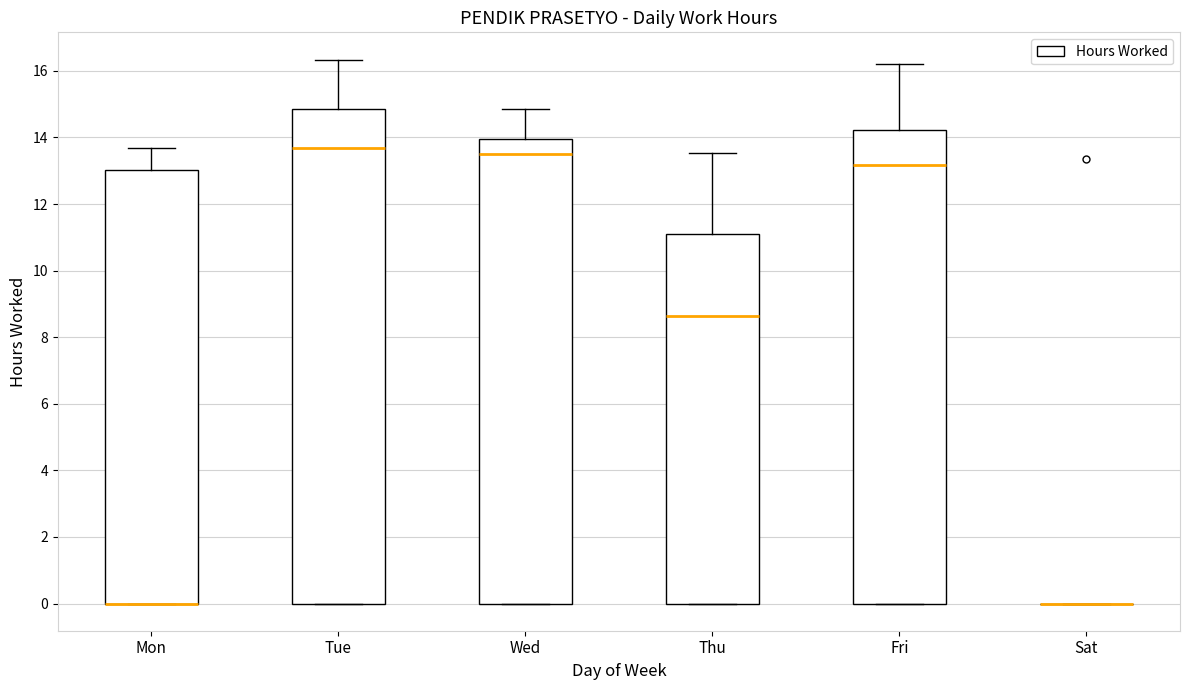

Reading left to right, read every box against the y-axis: the position of its median line, the range the box covers, and the ends of its whiskers. The values are not printed on the chart, so give them approximately, as read against the axis.

Mon: median 0.0 (drawn on the box's lower edge), box 0.0 to 13.0, whiskers 0.0 to 13.6
Tue: median 13.6, box 0.0 to 14.8, whiskers 0.0 to 16.4
Wed: median 13.6, box 0.0 to 14.0, whiskers 0.0 to 14.8
Thu: median 8.6, box 0.0 to 11.0, whiskers 0.0 to 13.6
Fri: median 13.2, box 0.0 to 14.2, whiskers 0.0 to 16.2
Sat: box collapsed to a line at 0.0, whiskers 0.0 to 0.0